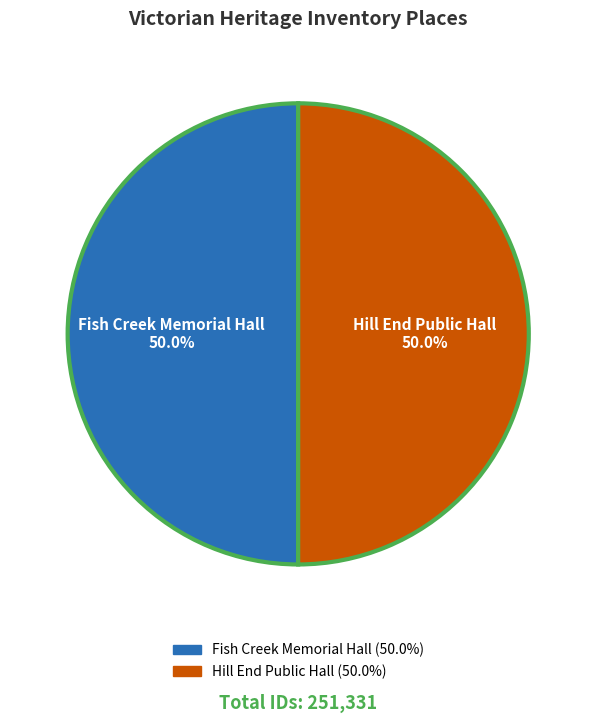

What percentage is NOT represented by Hill End Public Hall?

50.0%